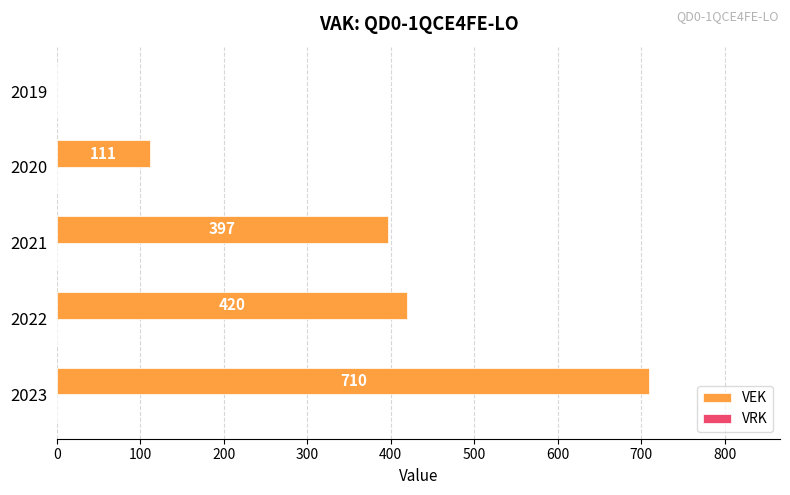

Does the chart contain stacked bars?

No